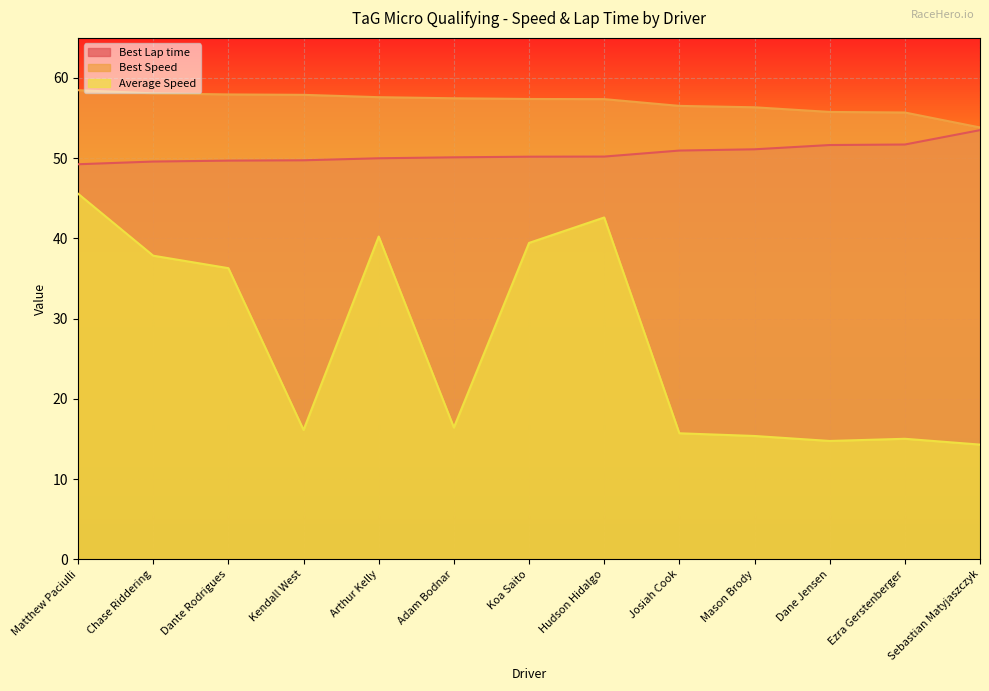

At how many categories does at least one series exceed 56?

10